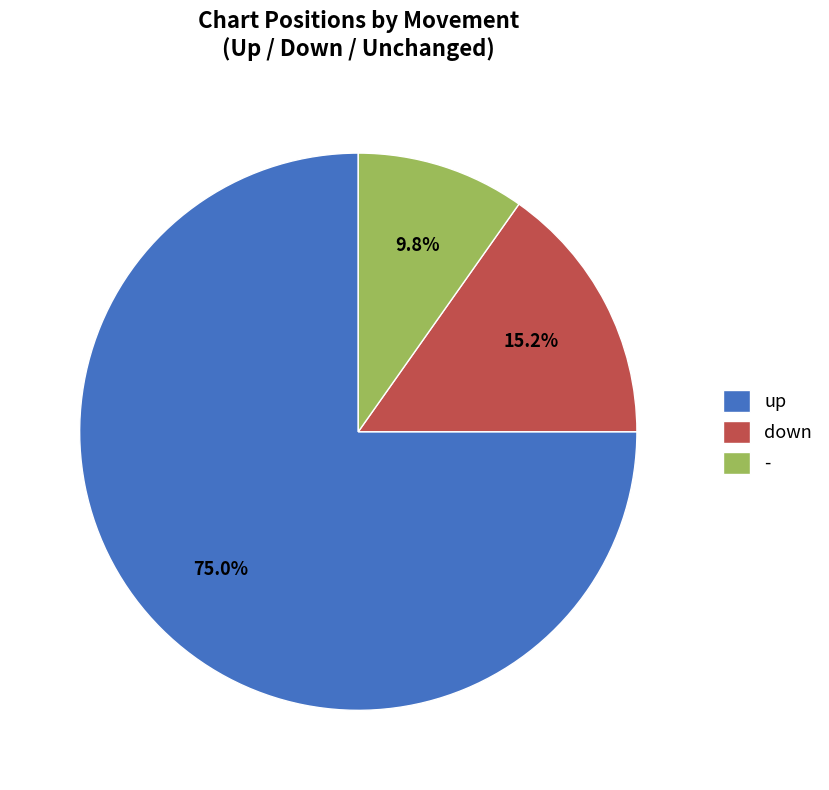

Count the number of slices in the pie.

3